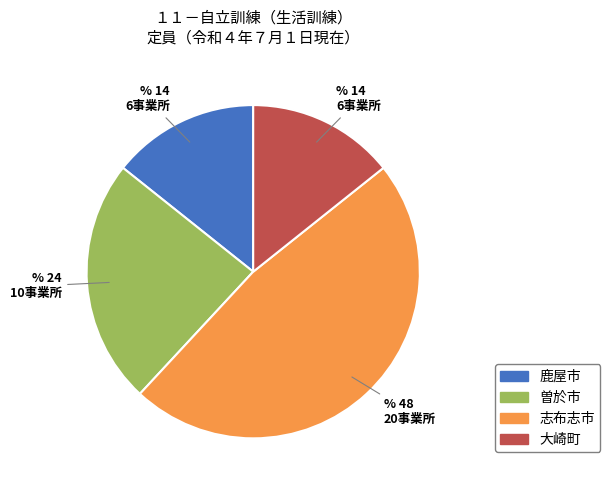

The 大崎町 slice represents 14% of the pie. True or false?

True